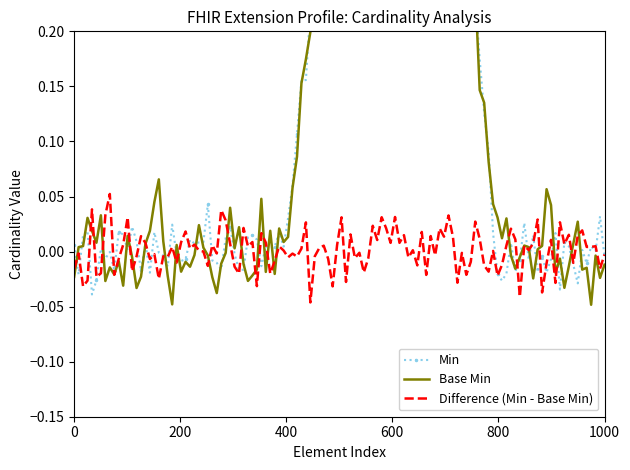

What is the maximum value shown in the chart?

1